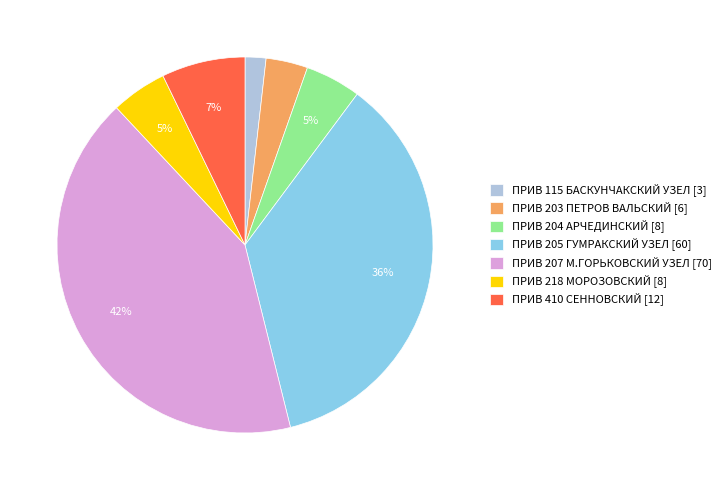

To the nearest percent, what is the combined percentage of ПРИВ 205 ГУМРАКСКИЙ УЗЕЛ and ПРИВ 204 АРЧЕДИНСКИЙ?

41%